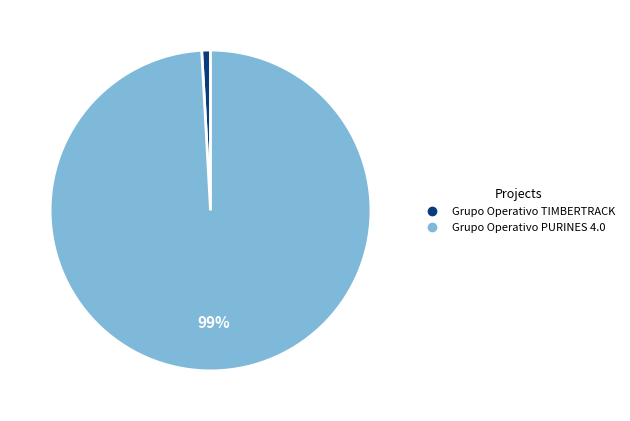

Is the sum of Grupo Operativo TIMBERTRACK and Grupo Operativo PURINES 4.0 greater than half?

Yes